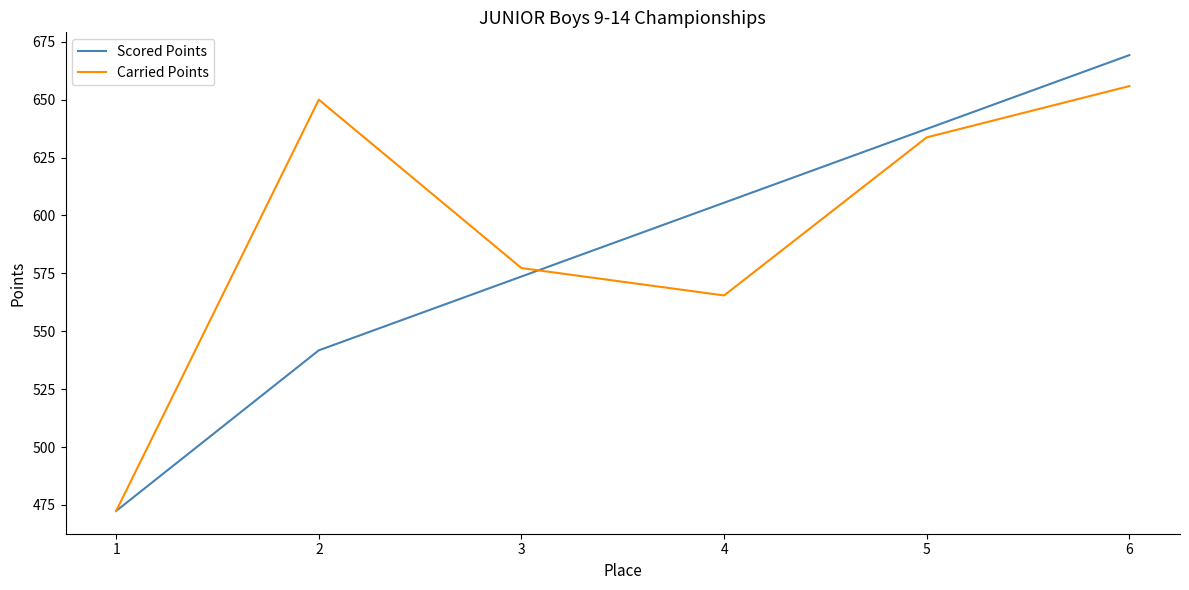

List the series in order of their peak value, highest first.

Scored Points, Carried Points